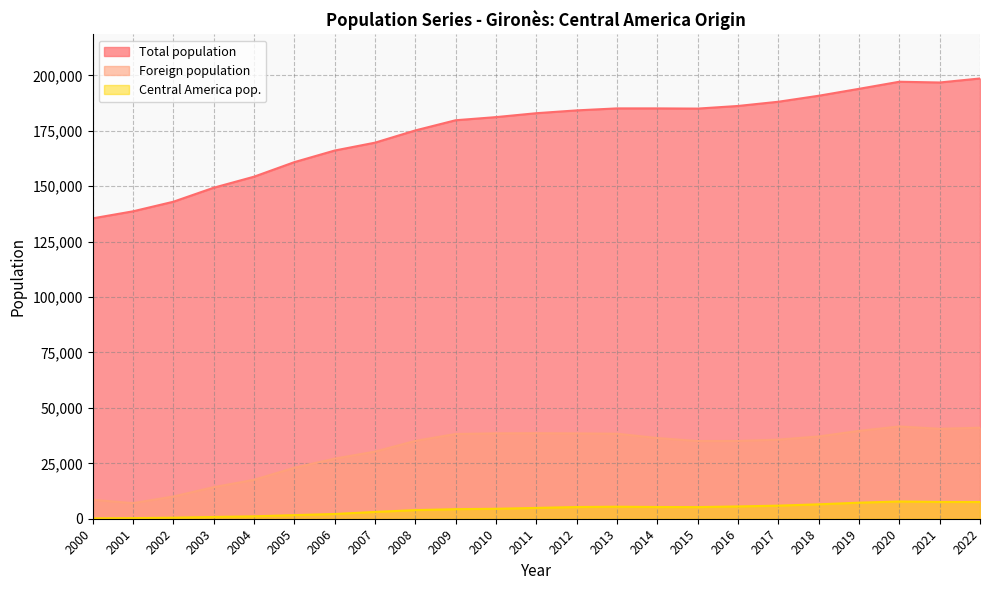

True or false: Central America pop. and Total population intersect in this chart.

False